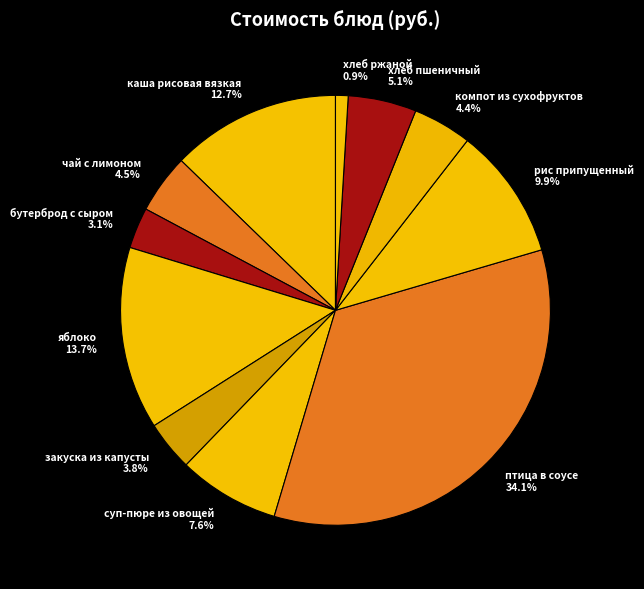

Is the sum of птица в соусе and хлеб ржаной greater than half?

No